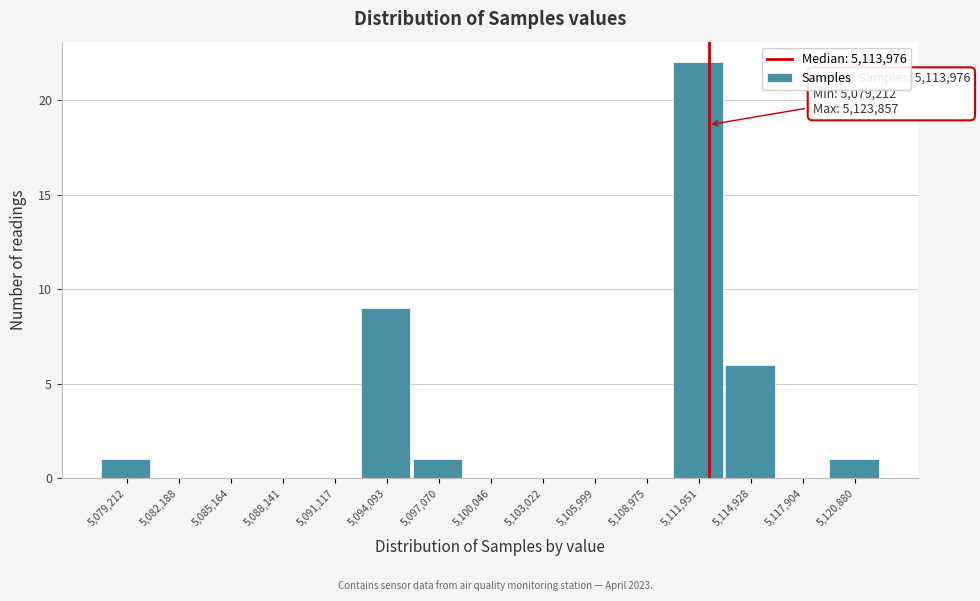

Reading right to left, transcribe all the data shown in this chart.

5,120,880=1	5,117,904=0	5,114,928=6	5,111,951=22	5,108,975=0	5,105,999=0	5,103,022=0	5,100,046=0	5,097,070=1	5,094,093=9	5,091,117=0	5,088,141=0	5,085,164=0	5,082,188=0	5,079,212=1